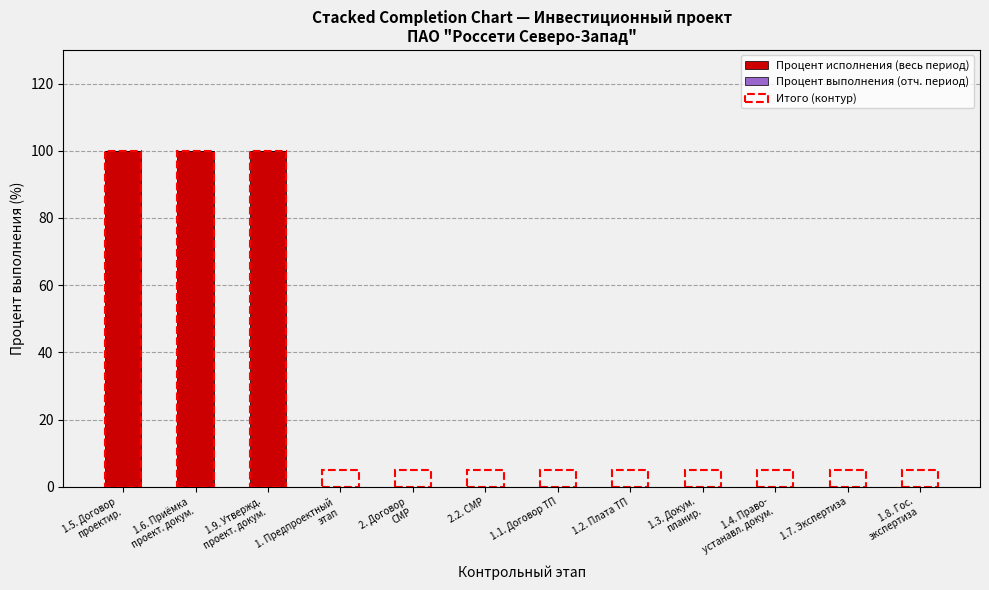

What is the sum of all values?

300